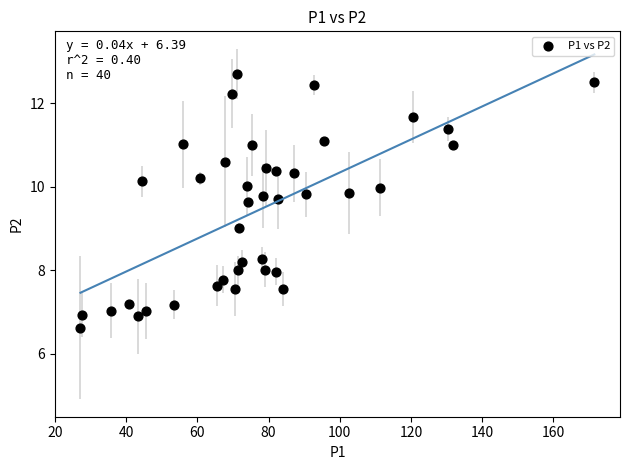

What is the range of Y values (max minus min)?

6.1